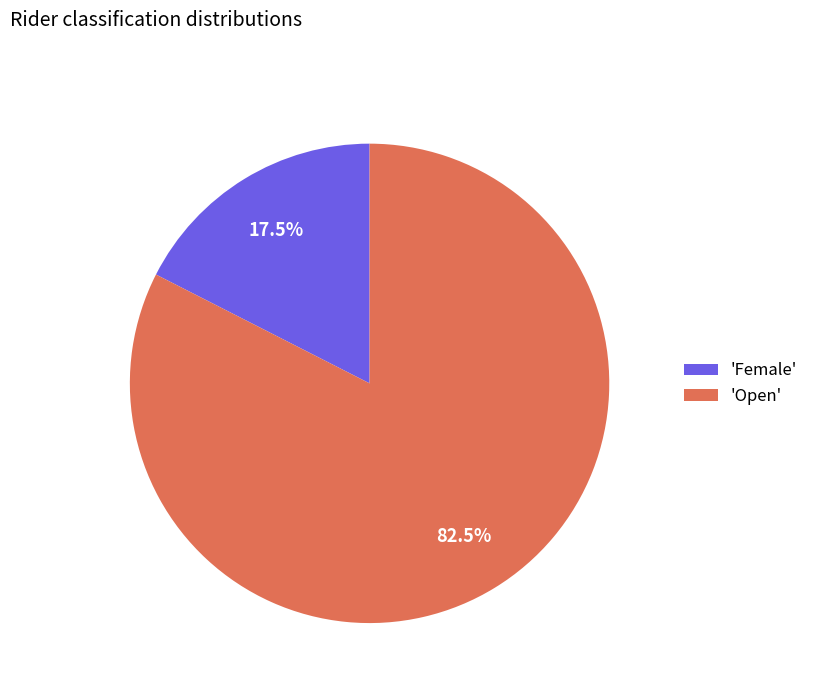

How many slices are in this pie chart?

2